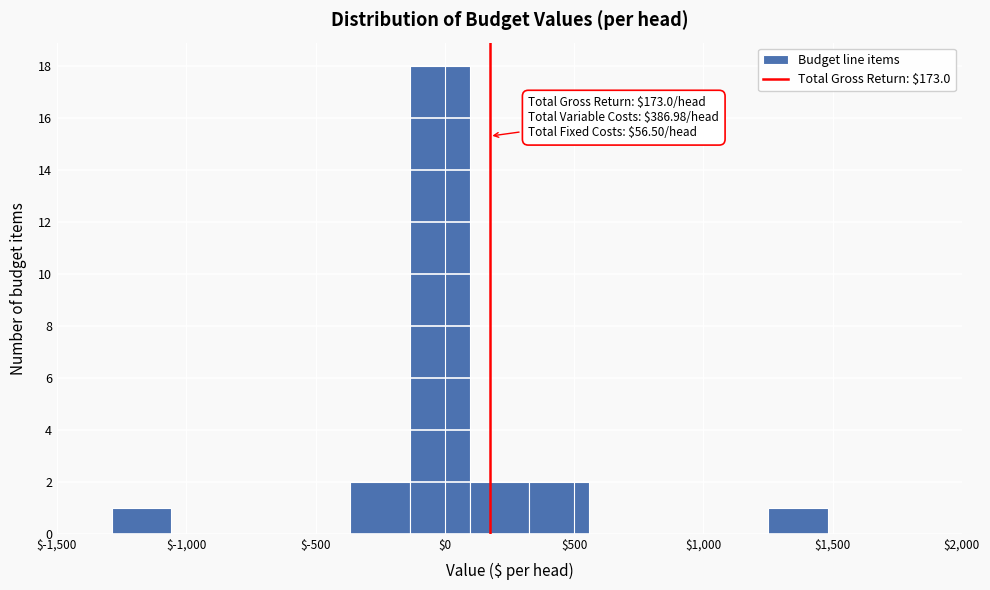

Which range on the x-axis has the tallest bar?

-150 to 100